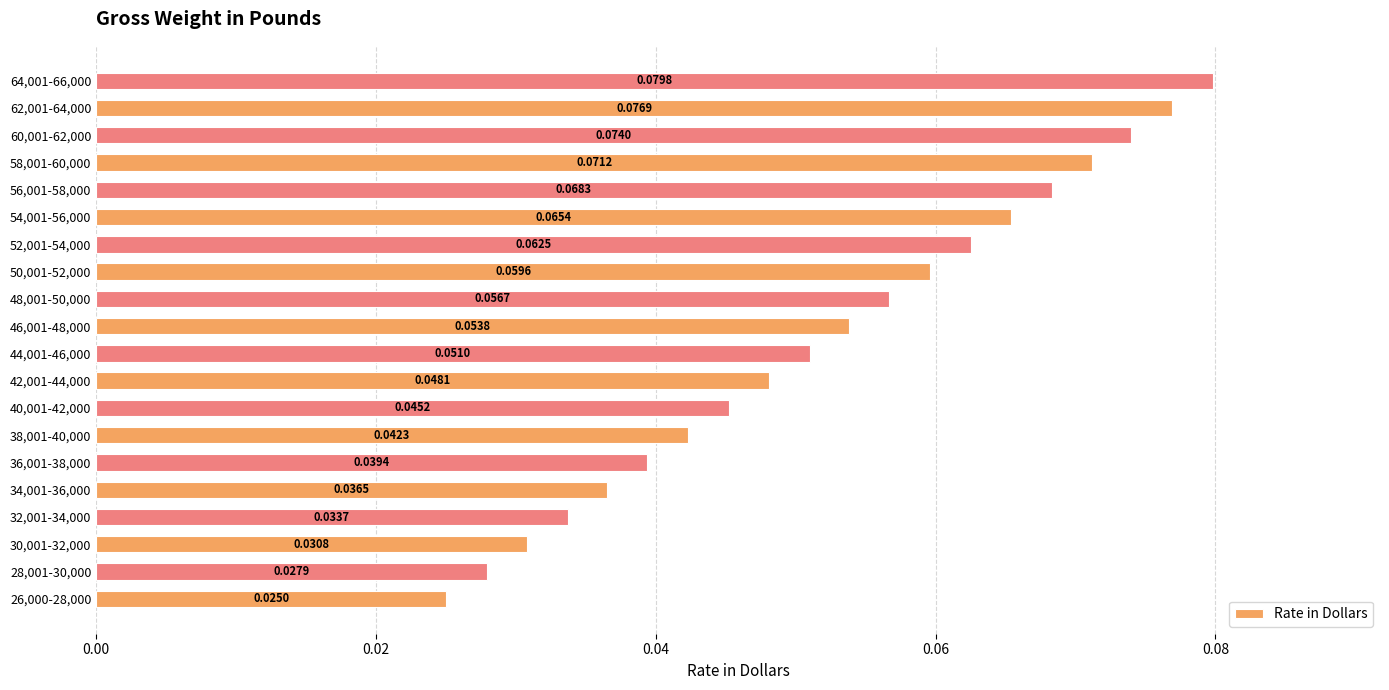

Between 62,001-64,000 and 50,001-52,000, which is larger?

62,001-64,000